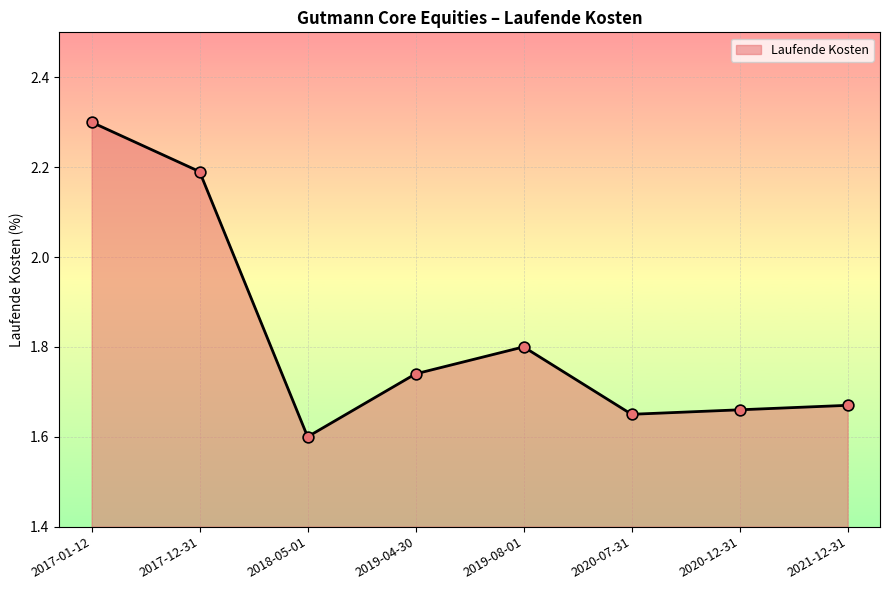

What is the ratio of the value at 2019-04-30 to the value at 2017-12-31?

0.8